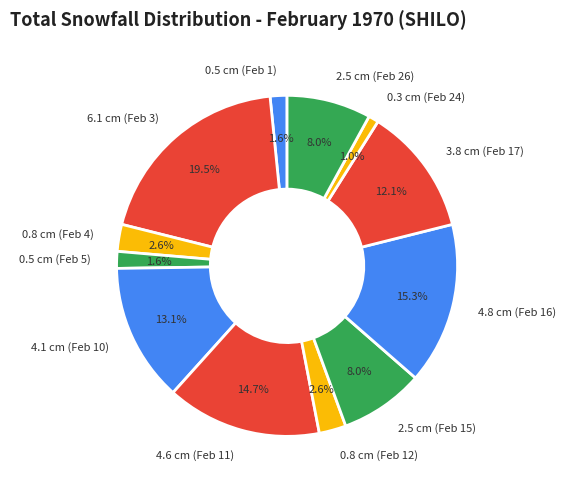

Combined, do 3.8 cm (Feb 17) and 0.8 cm (Feb 4) account for over 50%?

No